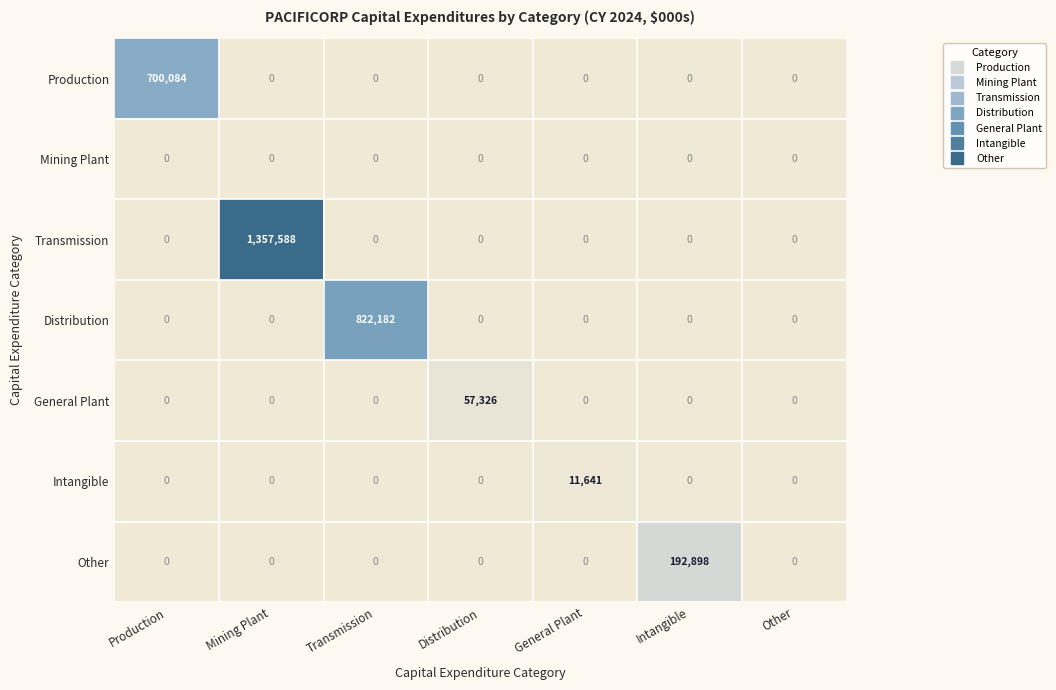

Rank the series by their maximum value, from highest to lowest.

Transmission, Distribution, Production, Other, General Plant, Intangible, Mining Plant